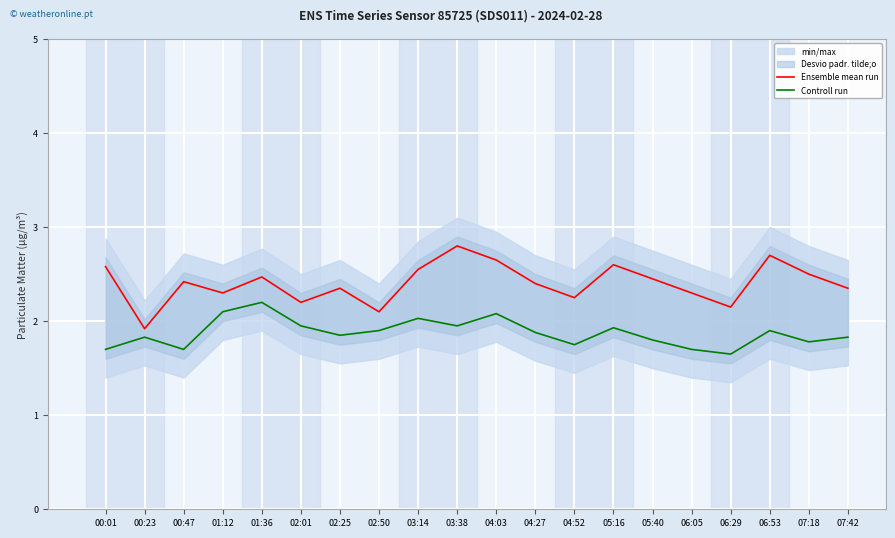

Between 06:05 and 06:53, which series saw the biggest shift?

Ensemble mean run